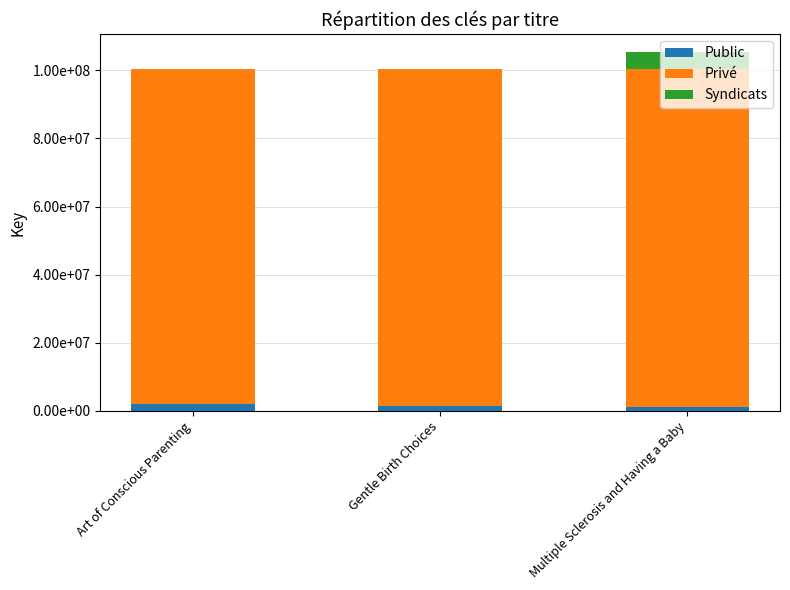

How many Privé values are between 98425747 and 99427165?

3